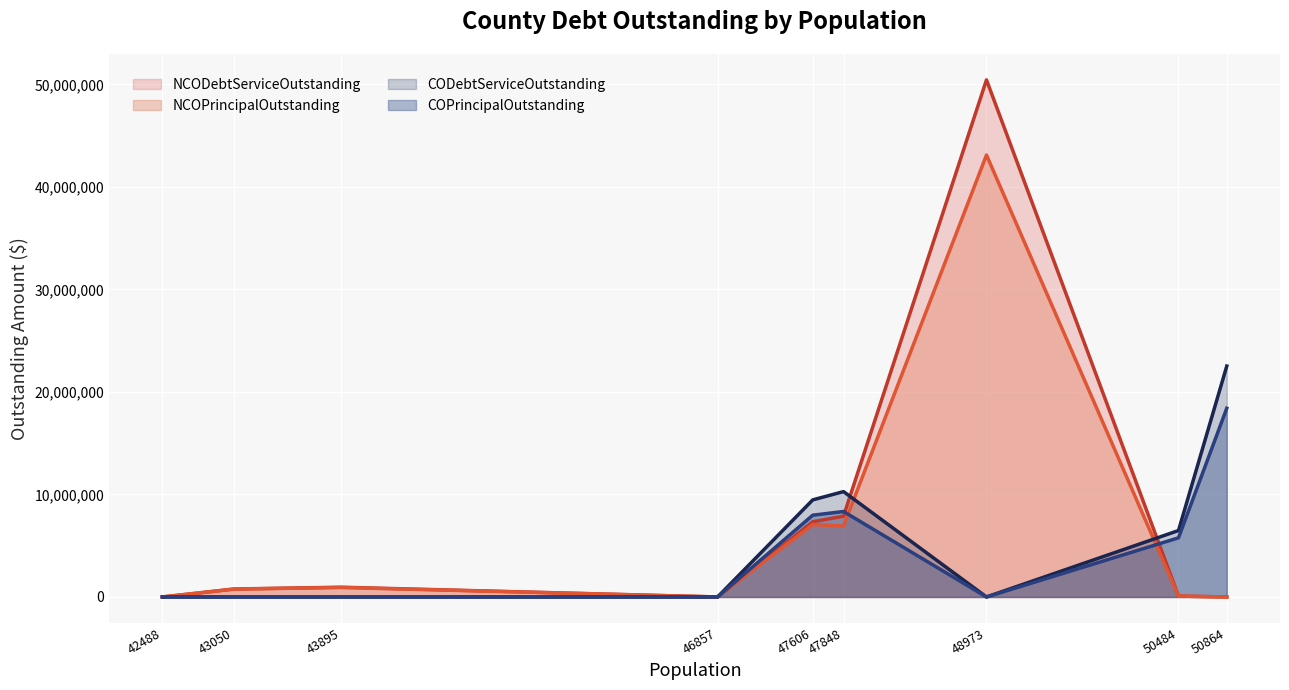

At which category is the sum across all series the highest?

48973